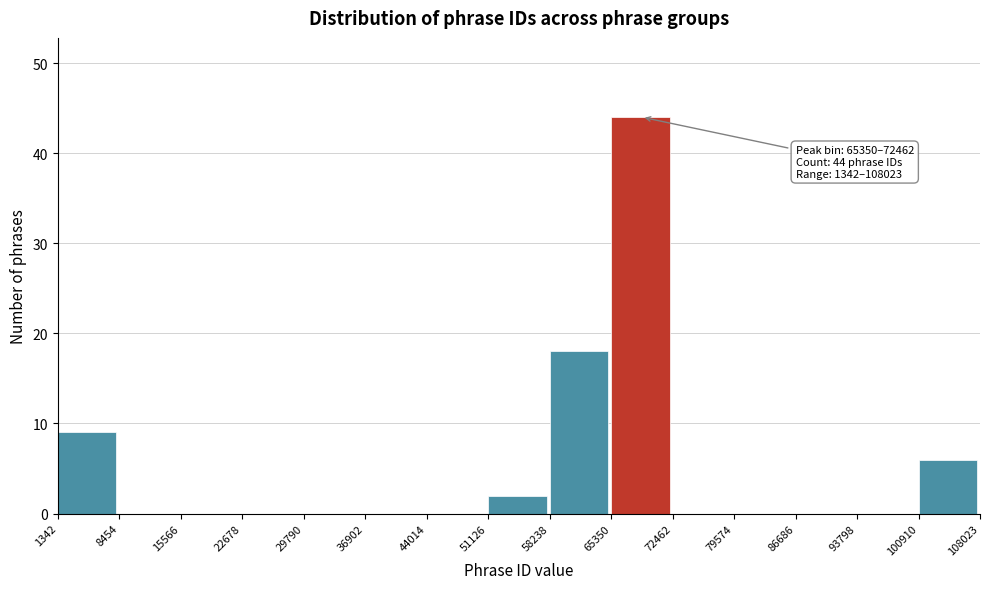

Over which range of the x-axis is the bar tallest?

65350 to 72462